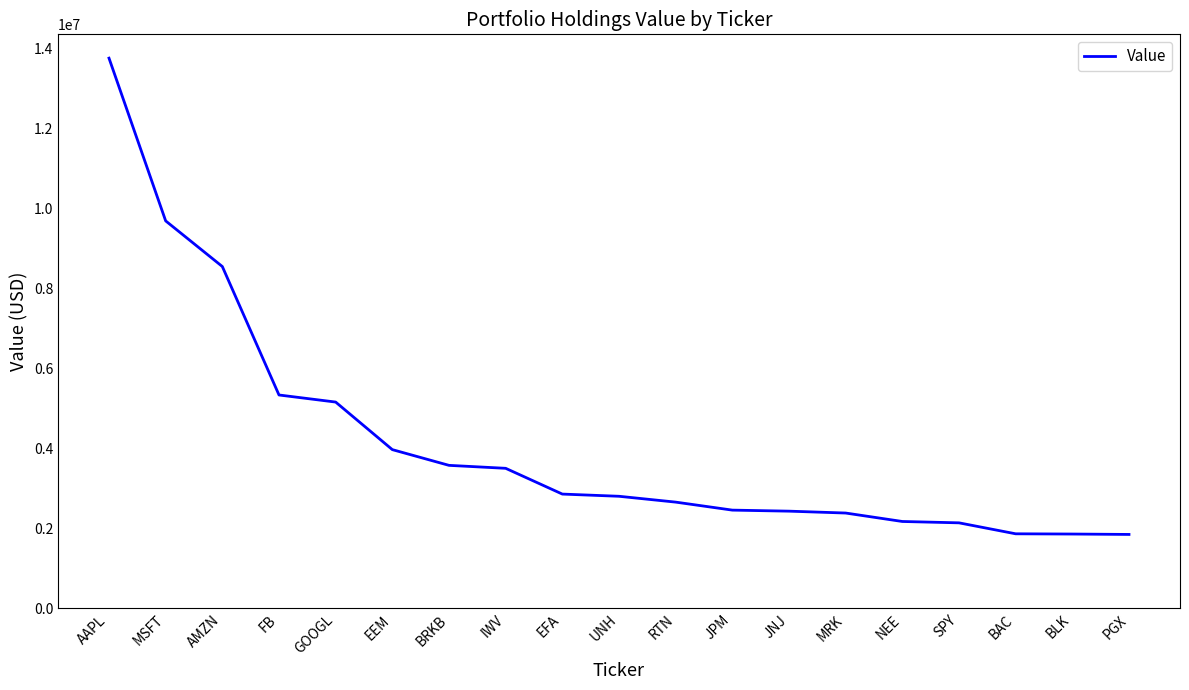

What position from the left is UNH?

10